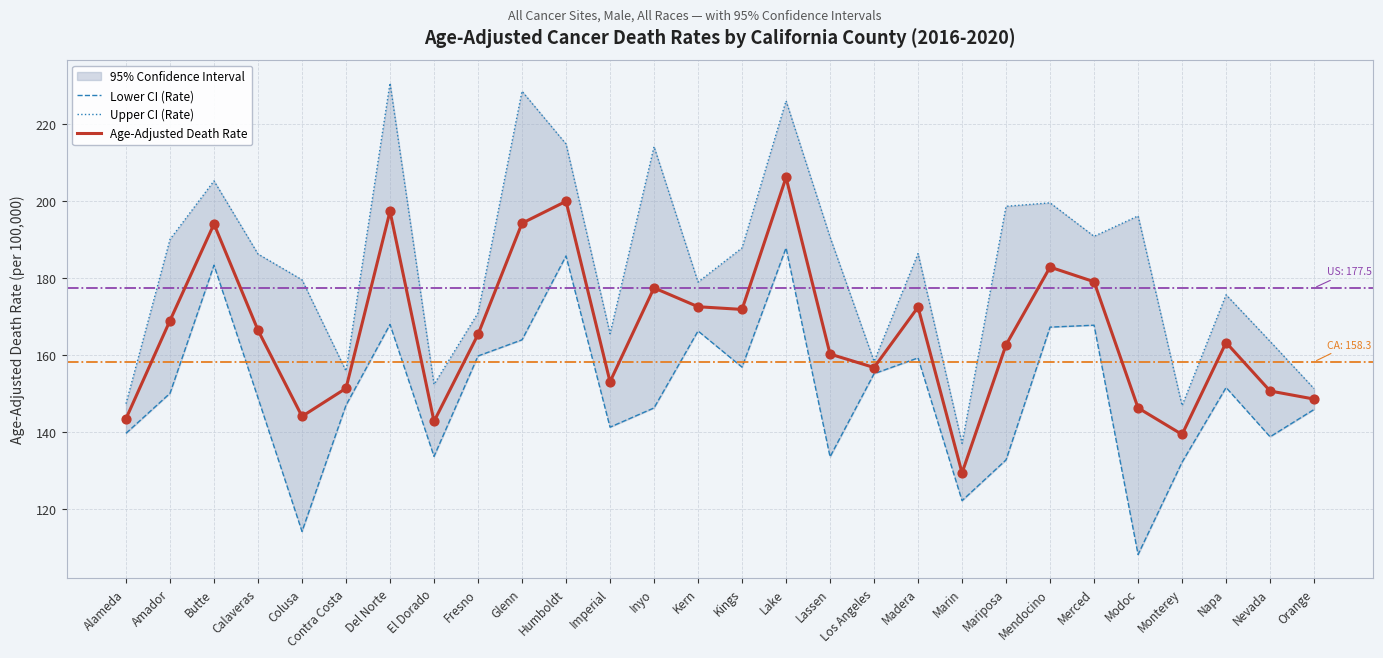

Which series has the largest total across all categories?

Upper CI (Rate)